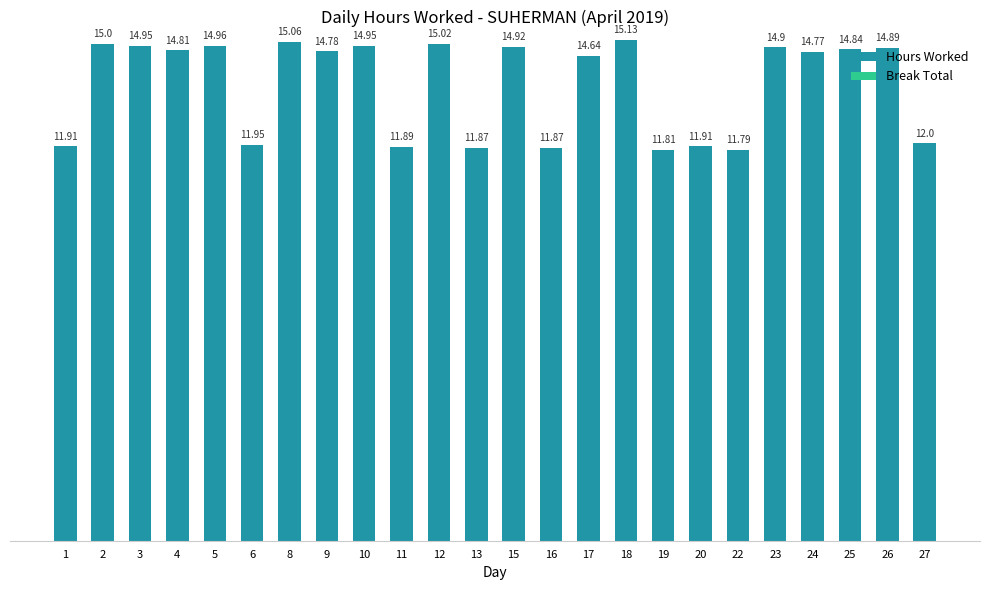

What is the change in value from 6 to 18?

+3.2